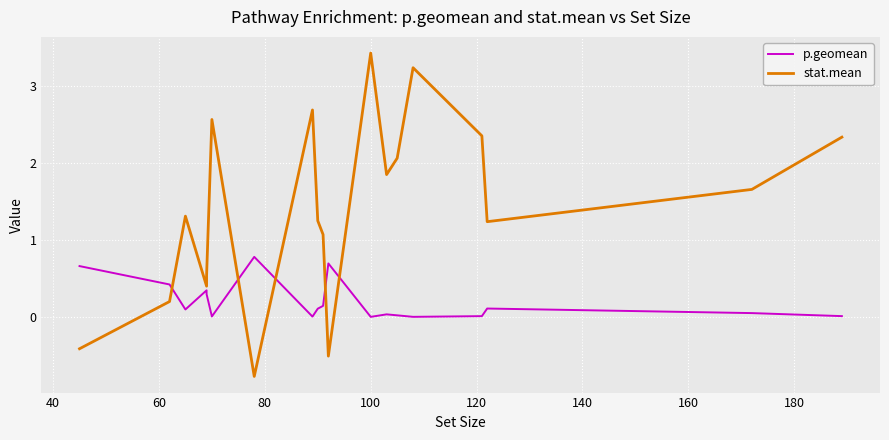

At how many categories does at least one series exceed 2?

7